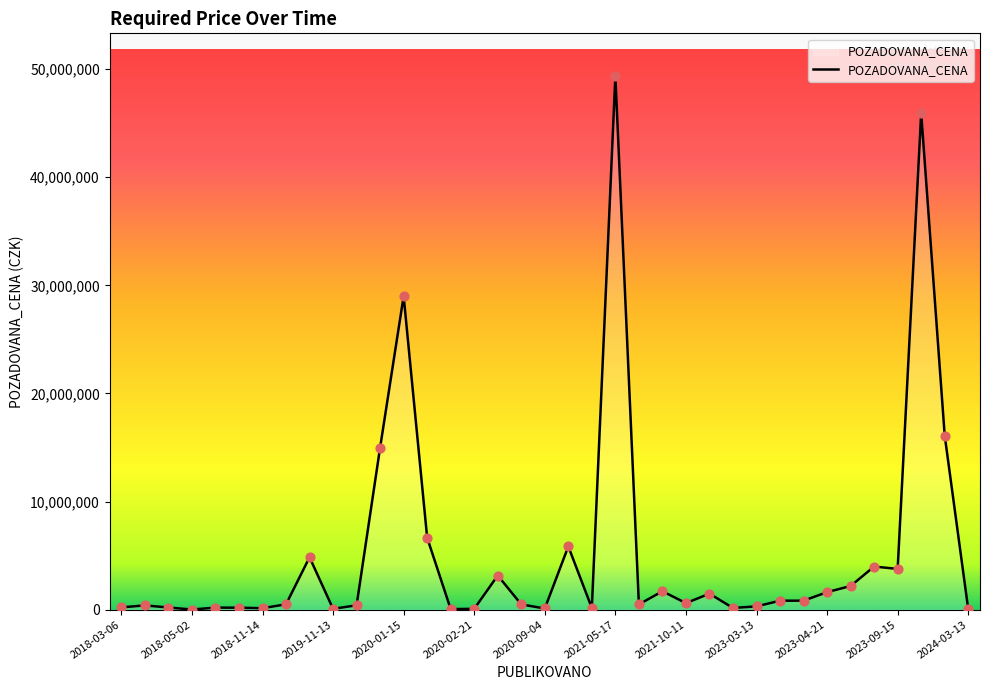

What is the difference between the maximum and minimum values?

49345900